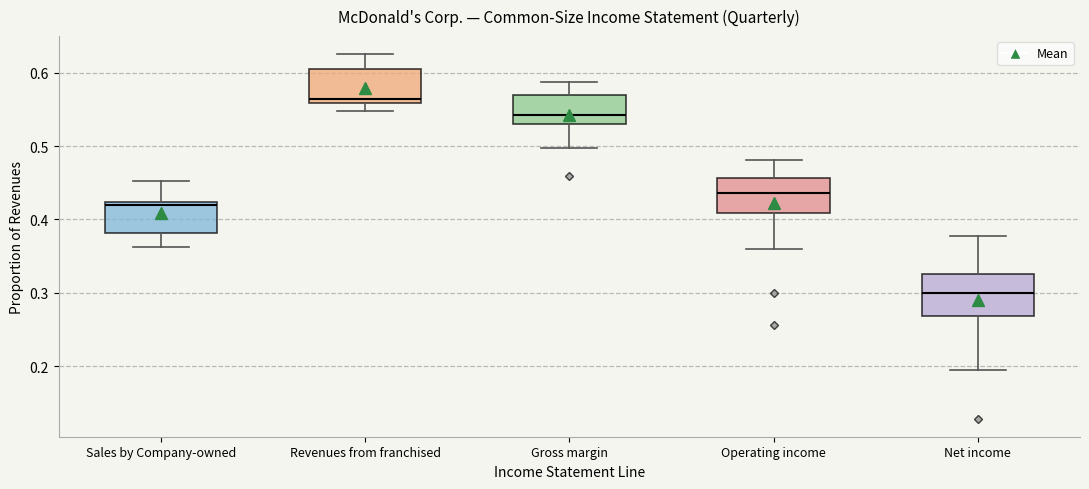

Reading left to right, transcribe this box plot: for each box, give where its median line is, the range the box spans, and where its two whiskers end, as read against the y-axis. The values are not printed on the chart, so give them approximately, as read against the axis.

Sales by Company-owned: median 0.42 (just below the box's upper edge), box 0.38 to 0.42, whiskers 0.36 to 0.45
Revenues from franchised: median 0.56 (just above the box's lower edge), box 0.56 to 0.60, whiskers 0.55 to 0.63
Gross margin: median 0.54, box 0.53 to 0.57, whiskers 0.50 to 0.59
Operating income: median 0.44, box 0.41 to 0.46, whiskers 0.36 to 0.48
Net income: median 0.30, box 0.27 to 0.33, whiskers 0.19 to 0.38